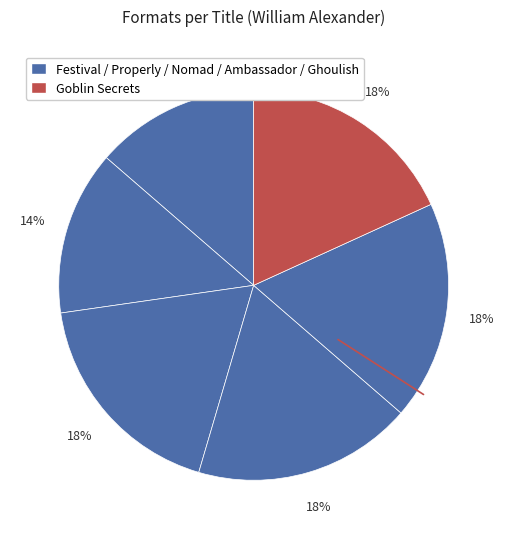

Does any single category account for the majority?

No